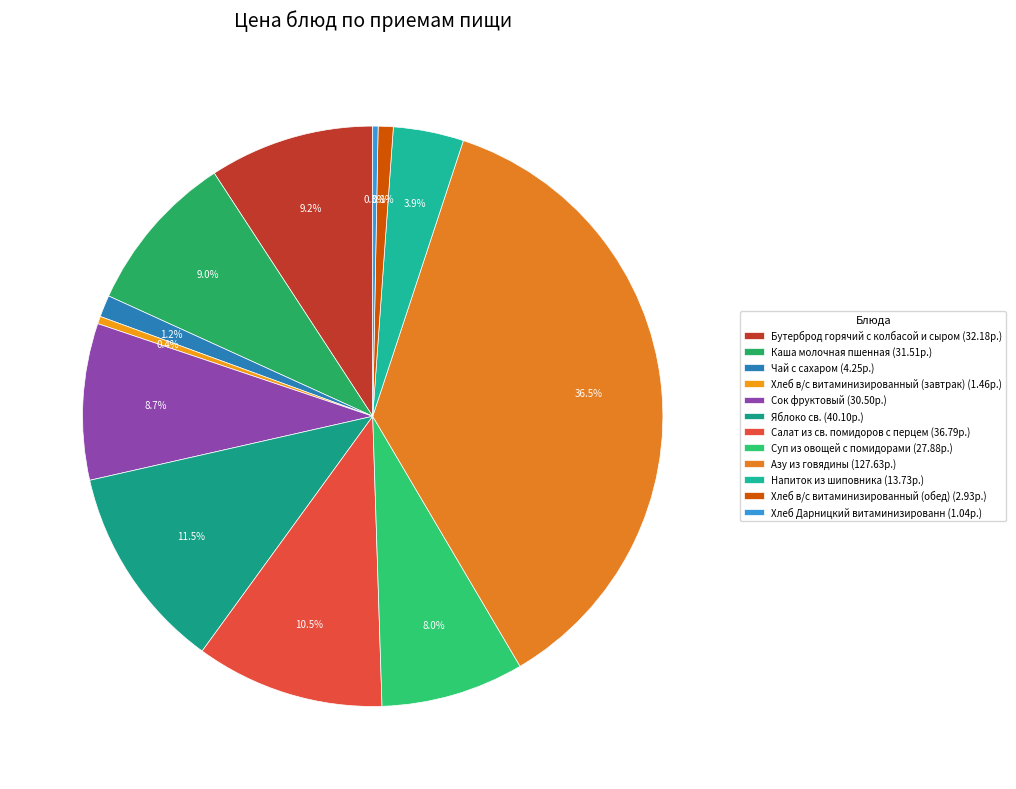

Count the number of slices in the pie.

12